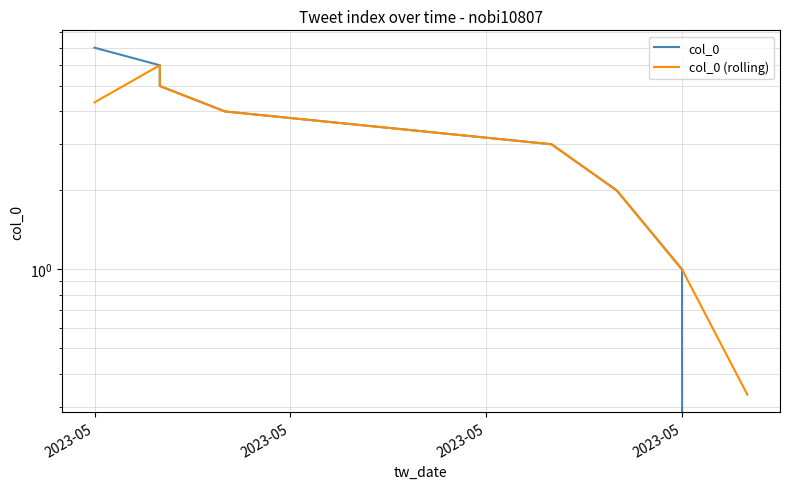

Which category has the highest value in the col_0 series?

2023-05